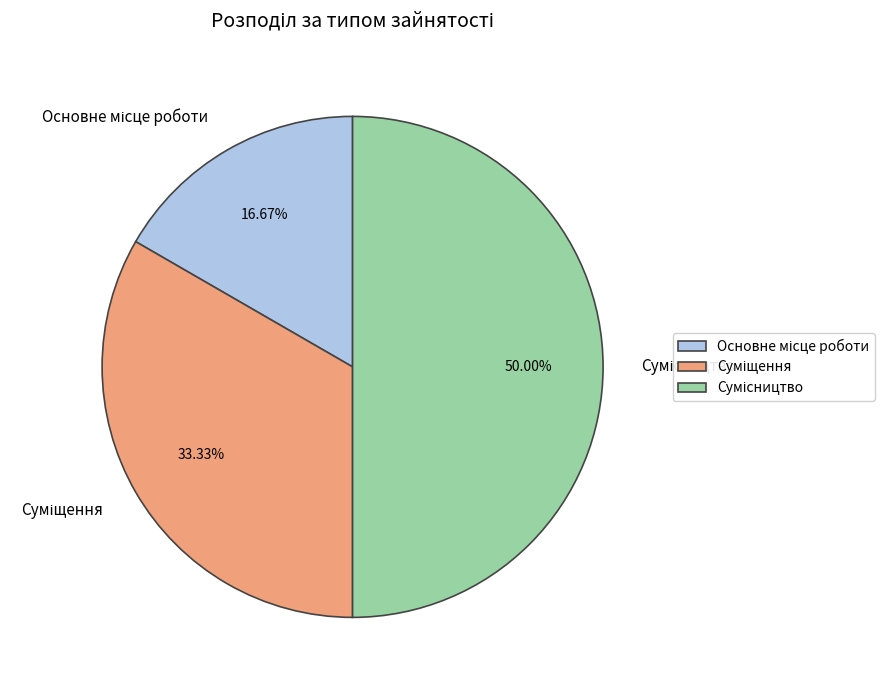

What is the ratio of the value at Основне місце роботи to the value at Сумісництво?

0.3